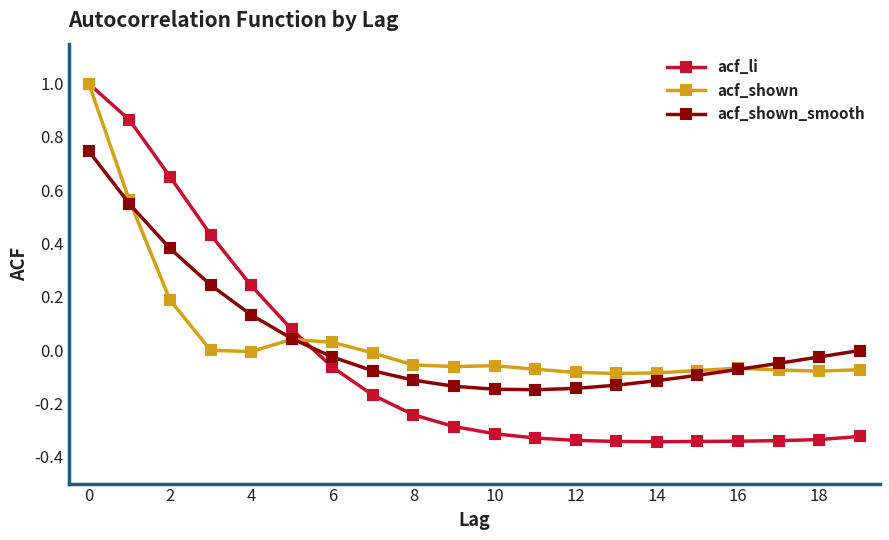

How many times do acf_shown and acf_shown_smooth cross each other?

3